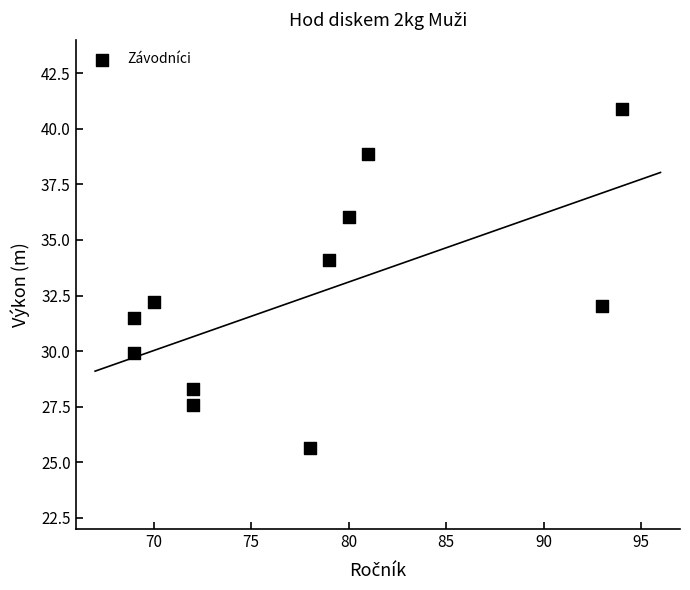

What is the range of Y values (max minus min)?

15.2